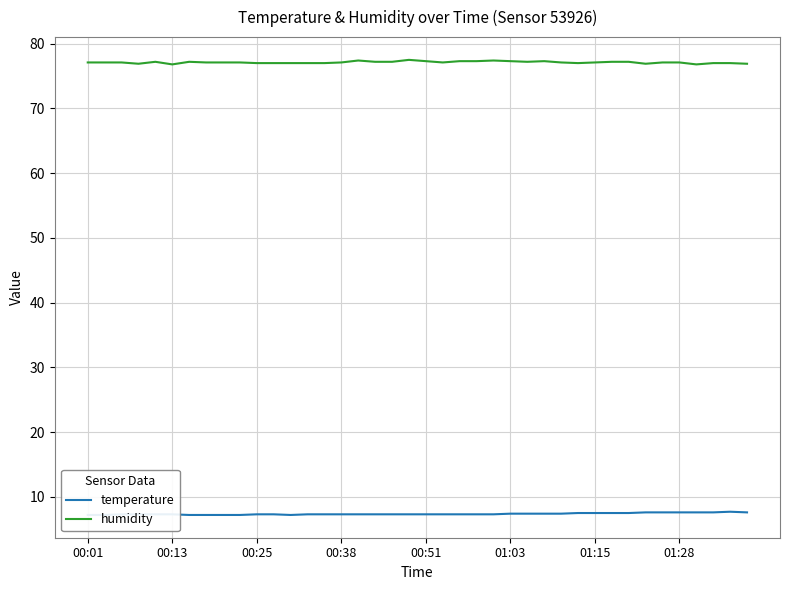

Reading left to right, what are all the values shown in this chart?

temperature: 7.2	7.2	7.3	7.3	7.3	7.3	7.2	7.2	7.2	7.2	7.3	7.3	7.2	7.3	7.3	7.3	7.3	7.3	7.3	7.3	7.3	7.3	7.3	7.3	7.3	7.4	7.4	7.4	7.4	7.5	7.5	7.5	7.5	7.6	7.6	7.6	7.6	7.6	7.7	7.6
humidity: 77.1	77.1	77.1	76.9	77.2	76.8	77.2	77.1	77.1	77.1	77.0	77.0	77.0	77.0	77.0	77.1	77.4	77.2	77.2	77.5	77.3	77.1	77.3	77.3	77.4	77.3	77.2	77.3	77.1	77.0	77.1	77.2	77.2	76.9	77.1	77.1	76.8	77.0	77.0	76.9